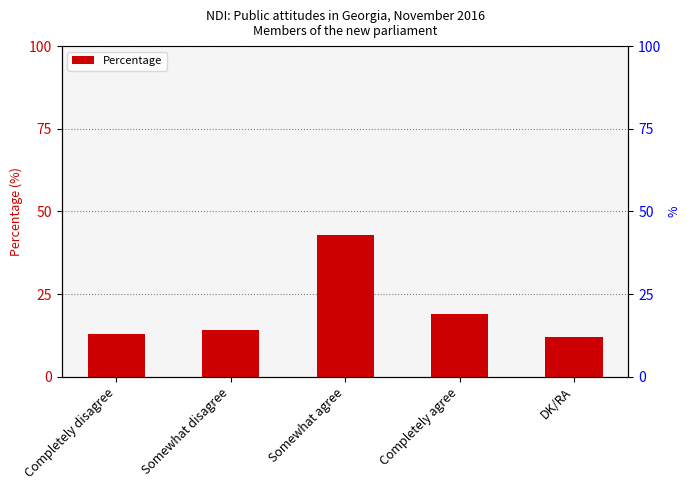

The chart shows a value of 4 at Completely disagree. True or false?

False